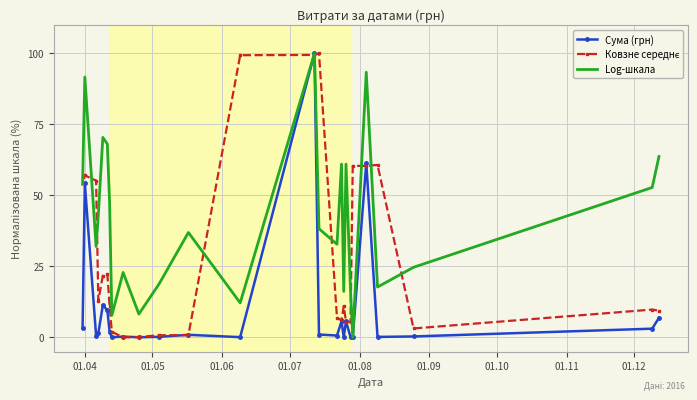

What is the maximum value shown in the chart?

100.0